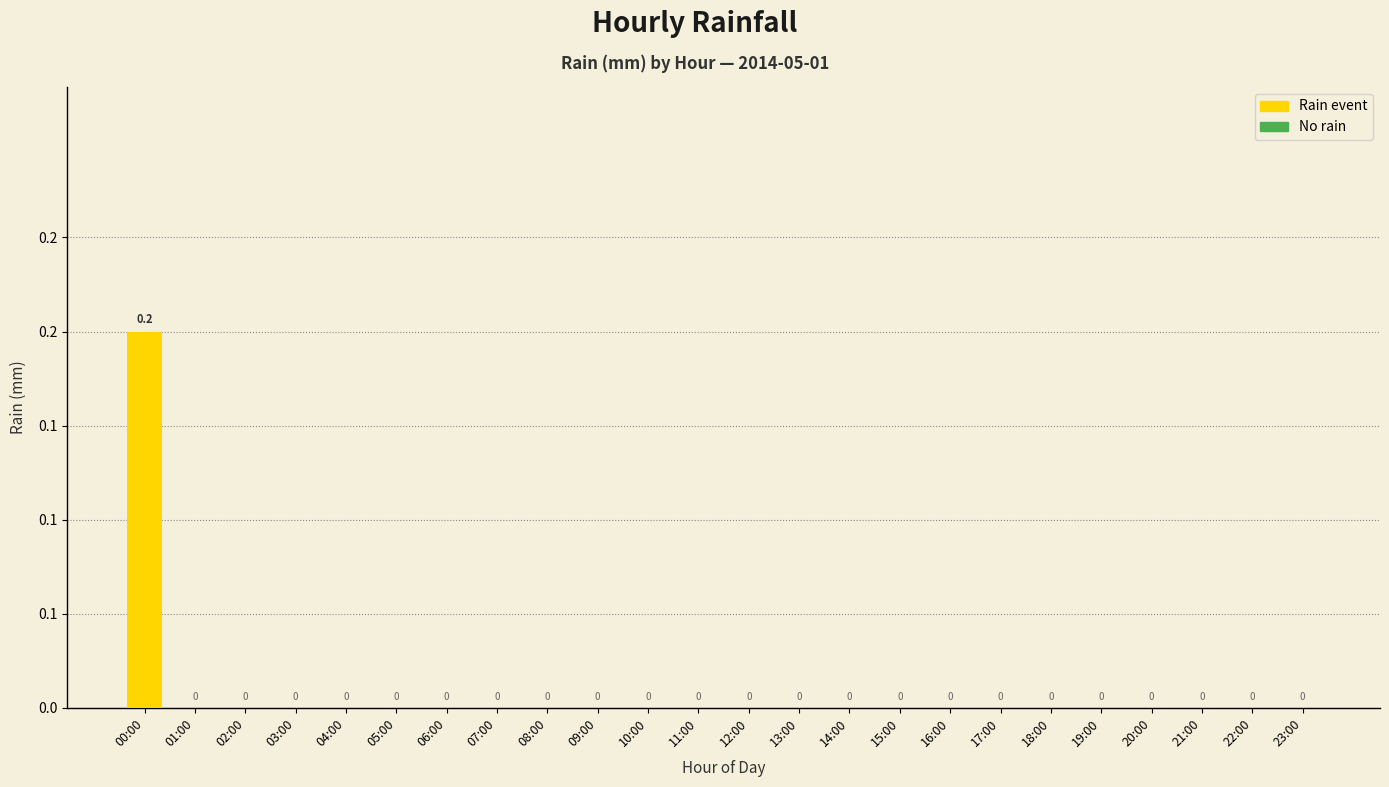

Reading left to right, what are all the values shown in this chart?

0.2	0.0	0.0	0.0	0.0	0.0	0.0	0.0	0.0	0.0	0.0	0.0	0.0	0.0	0.0	0.0	0.0	0.0	0.0	0.0	0.0	0.0	0.0	0.0